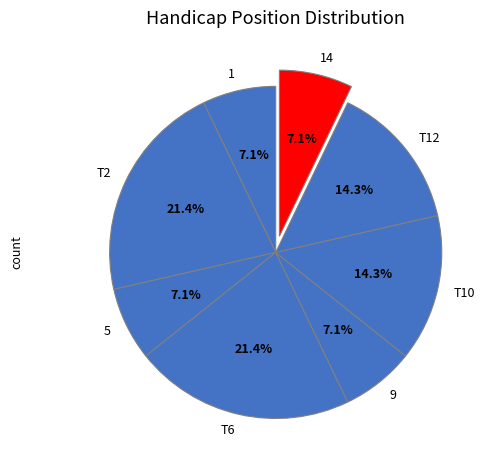

To the nearest percent, what is the difference between the largest and smallest slice percentages?

14%